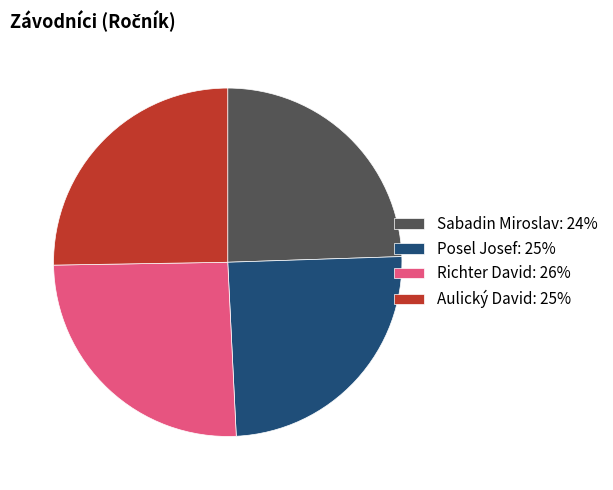

True or false: Aulický David: 25% accounts for 37% of the total.

False